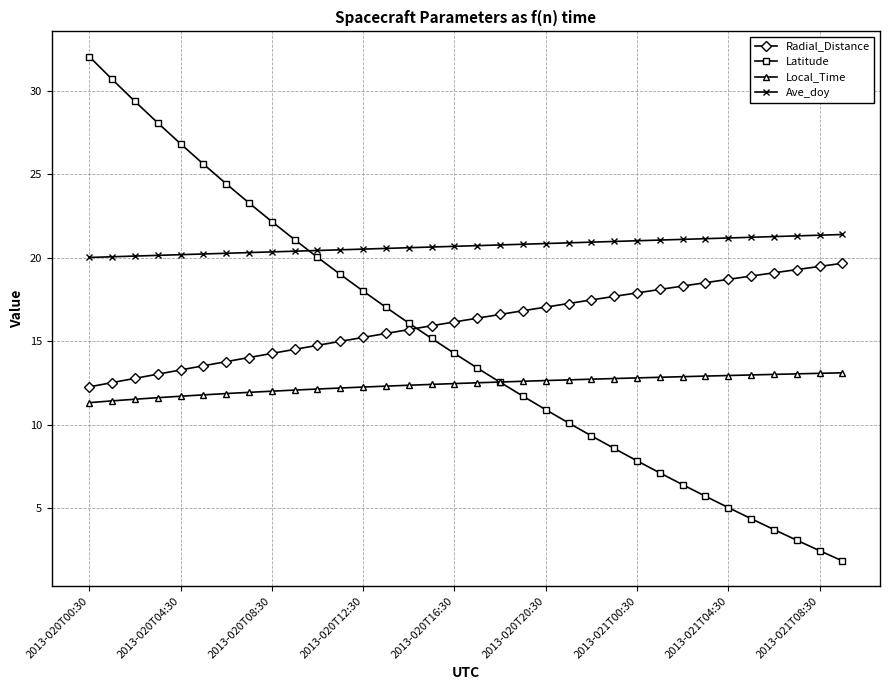

How many lines are shown in the chart?

4